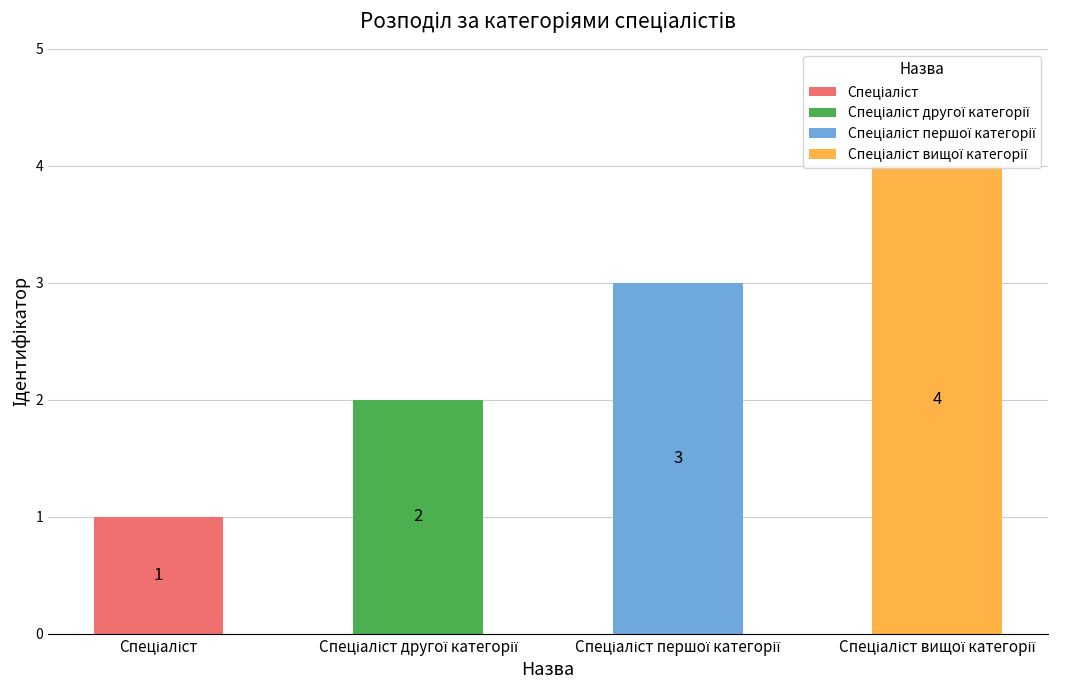

What is the label of the 4th bar from the left?

Спеціаліст вищої категорії